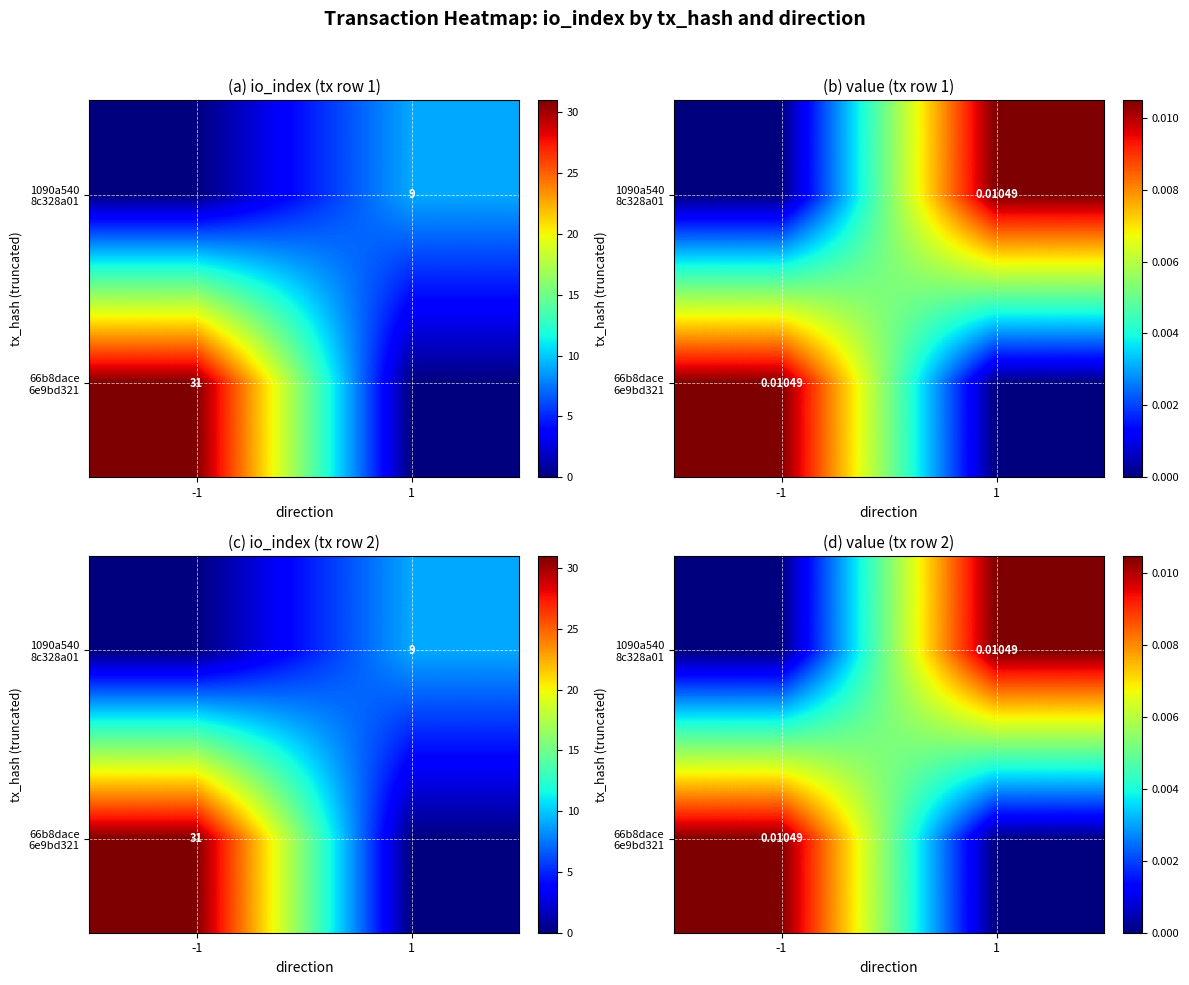

The 66b8dace 6e9bd321 series shows -0.0 at 1. True or false?

False